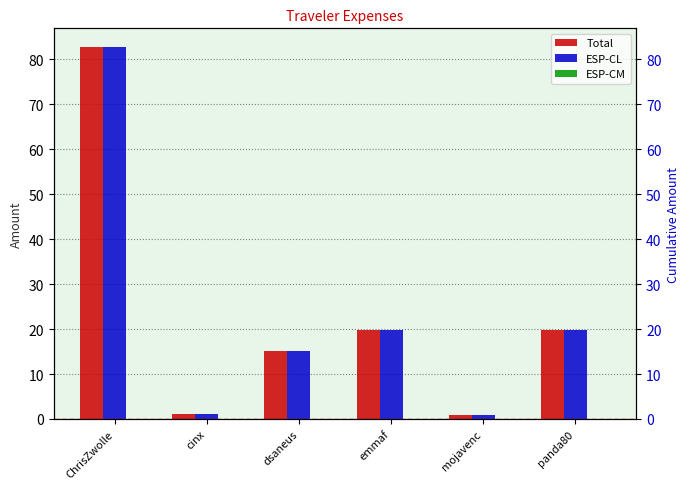

The value of ESP-CL at dsaneus is 3.1. True or false?

False